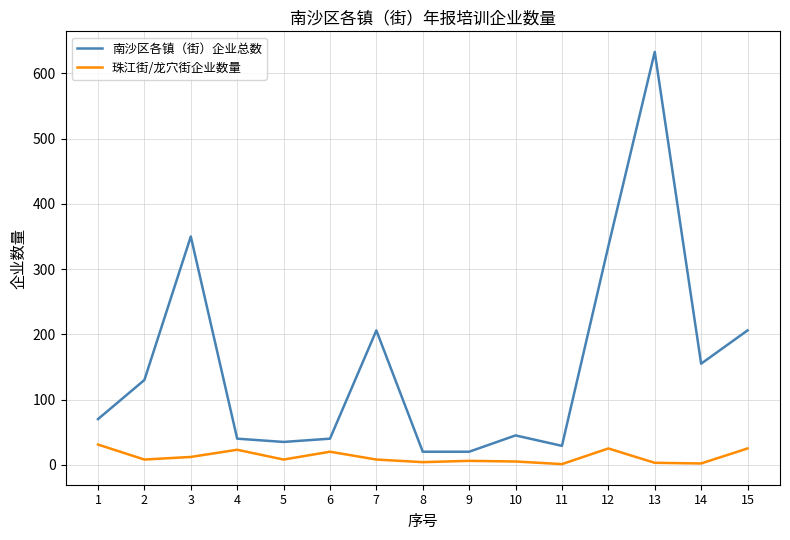

True or false: 珠江街/龙穴街企业数量 and 南沙区各镇（街）企业总数 cross at least once.

False